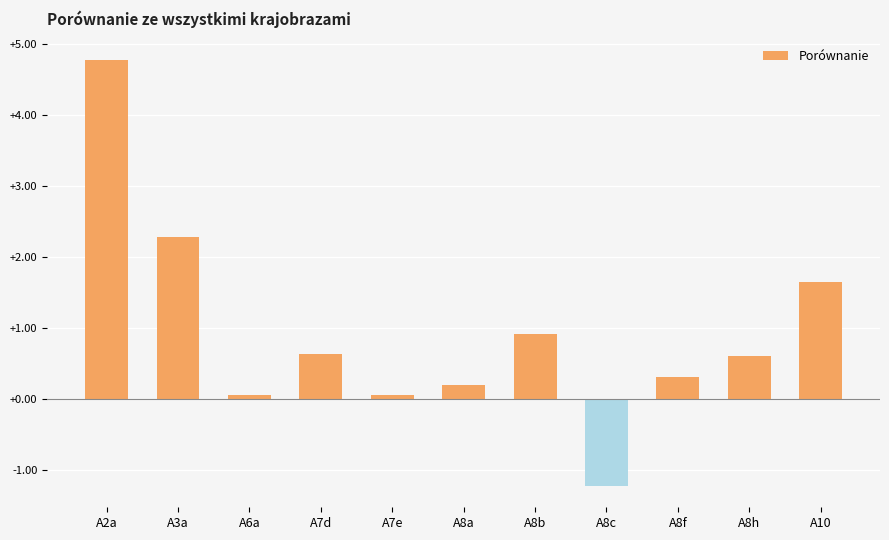

Reading right to left, transcribe all the data shown in this chart.

1.6	0.6	0.3	-1.2	0.9	0.2	0.1	0.6	0.1	2.3	4.8